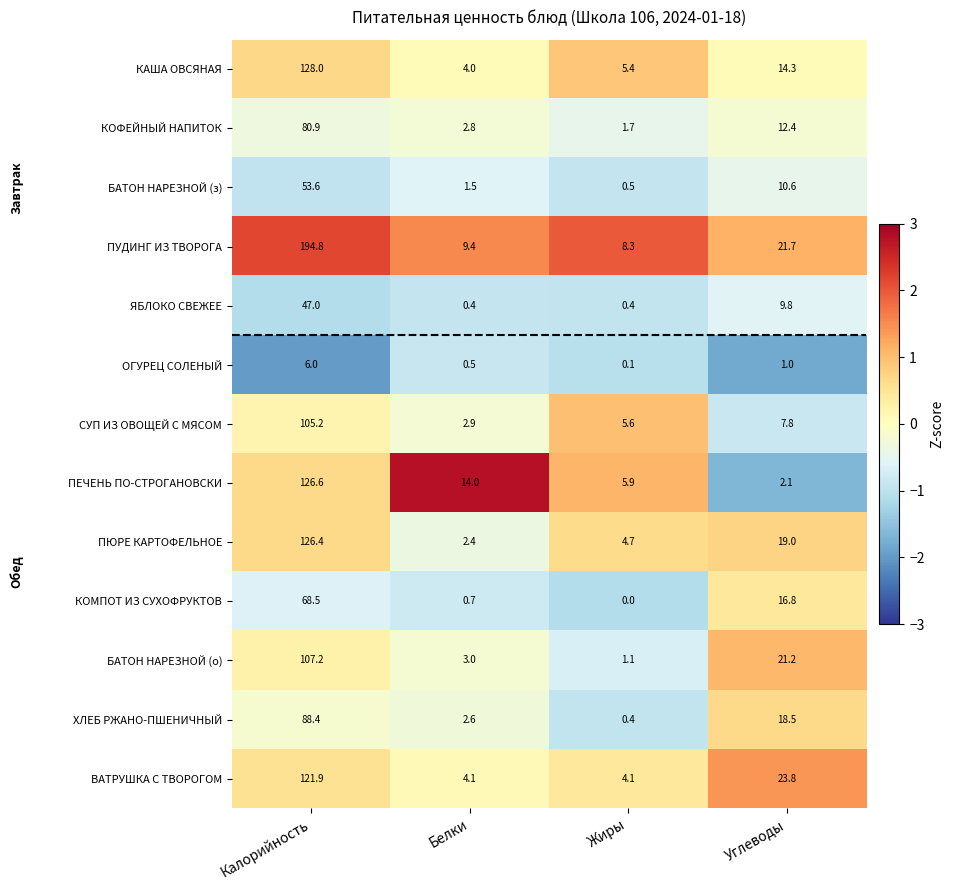

Count the number of categories in the chart.

4